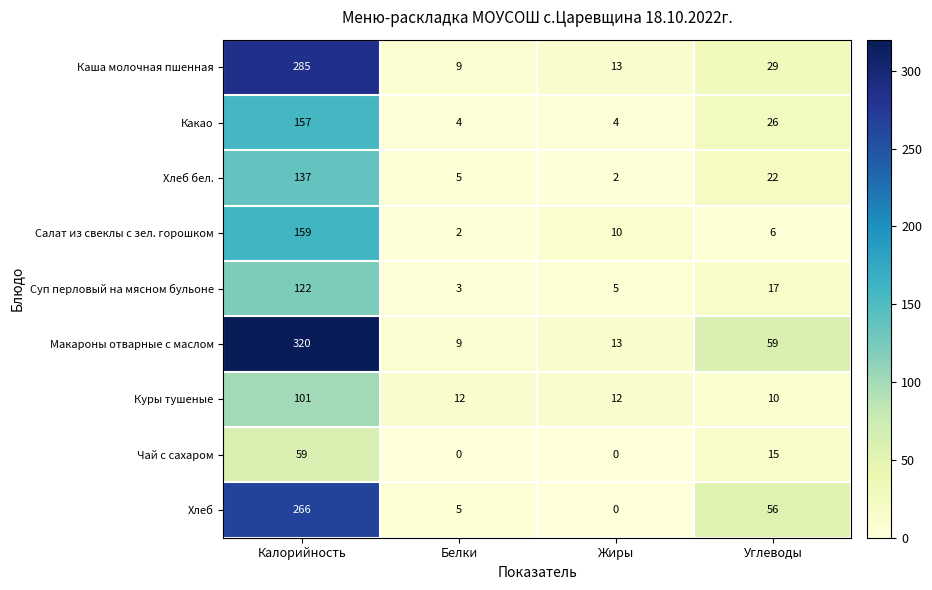

How many data points does each series have?

4